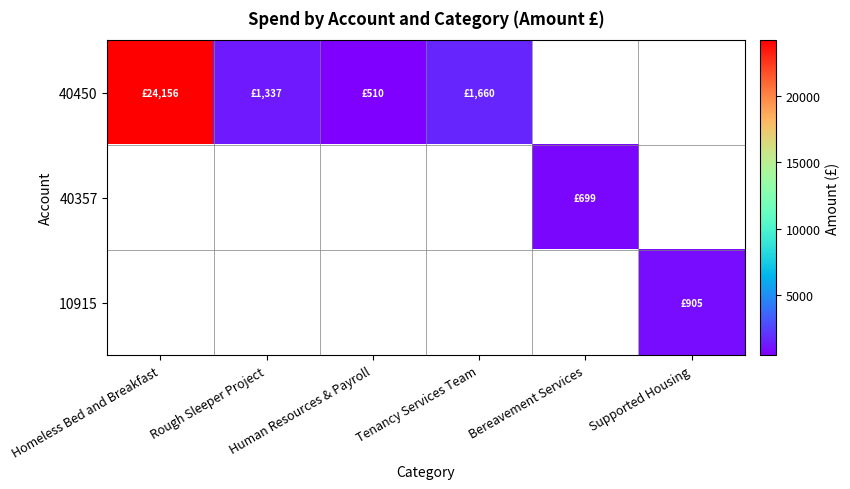

Rank the series by their average value, from highest to lowest.

40450, 40357, 10915